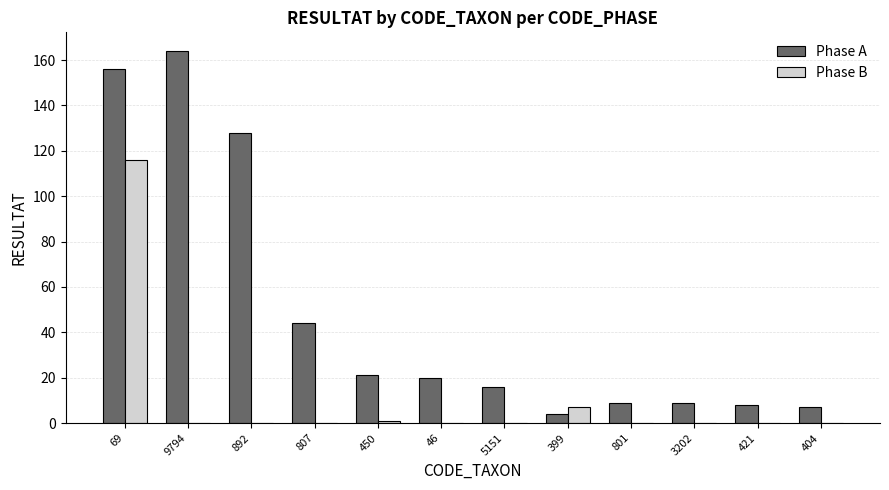

Does the chart contain stacked bars?

No